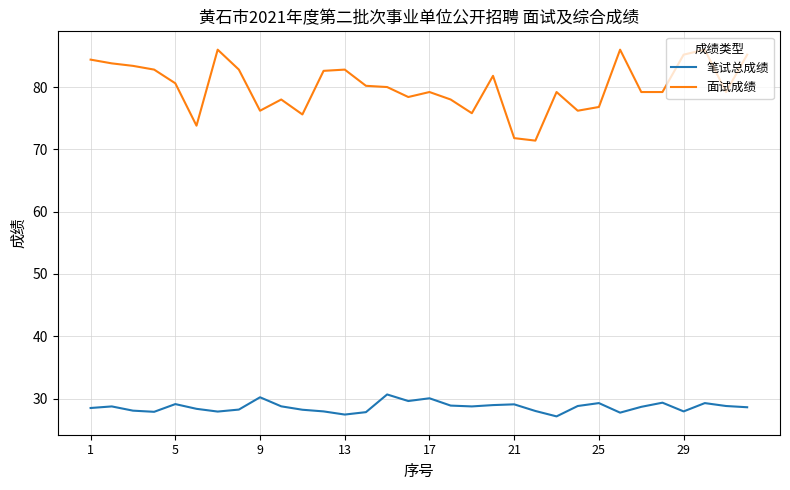

Which series has the widest spread of values?

面试成绩